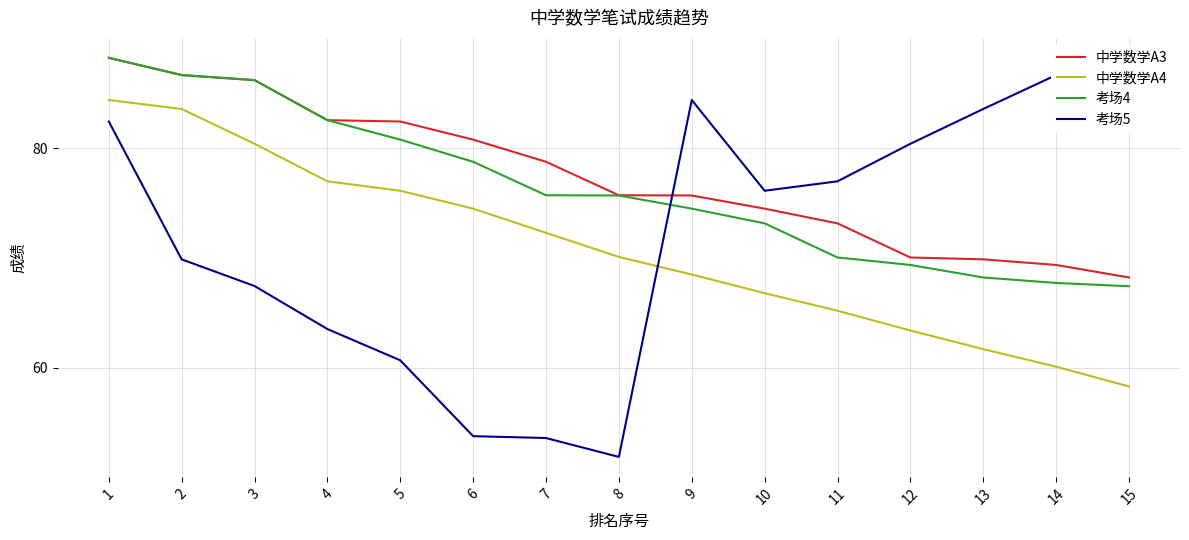

Between 10 and 2, which is larger?

2